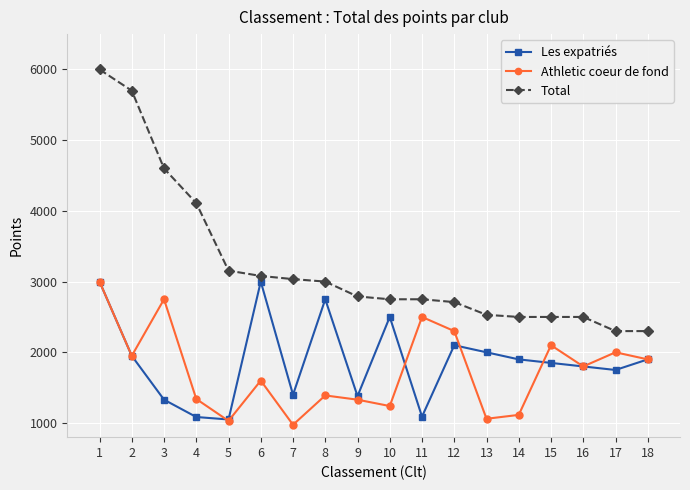

True or false: Total and Athletic coeur de fond intersect in this chart.

False